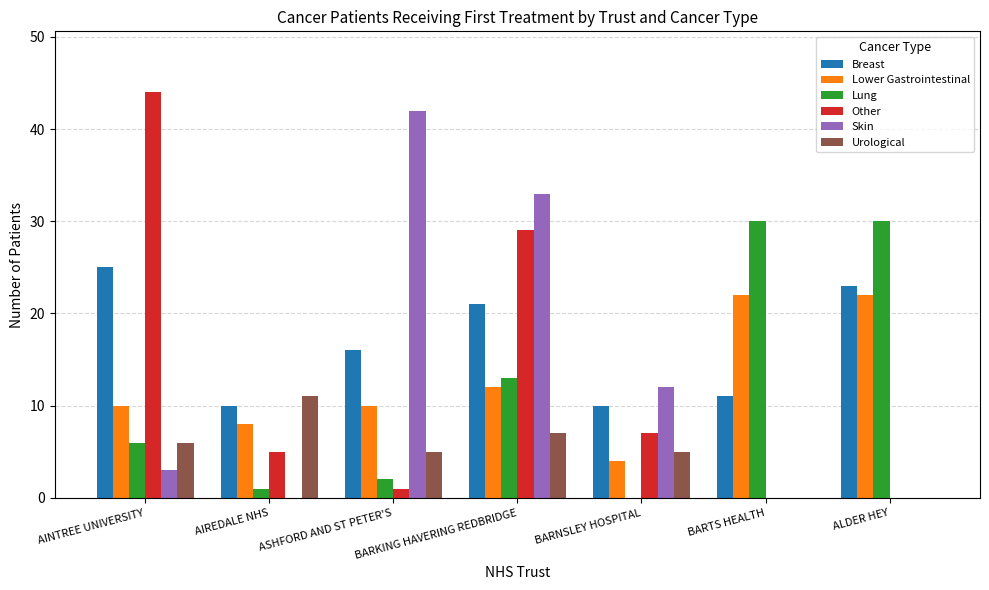

Which series changed the most between AINTREE UNIVERSITY and BARNSLEY HOSPITAL?

Other